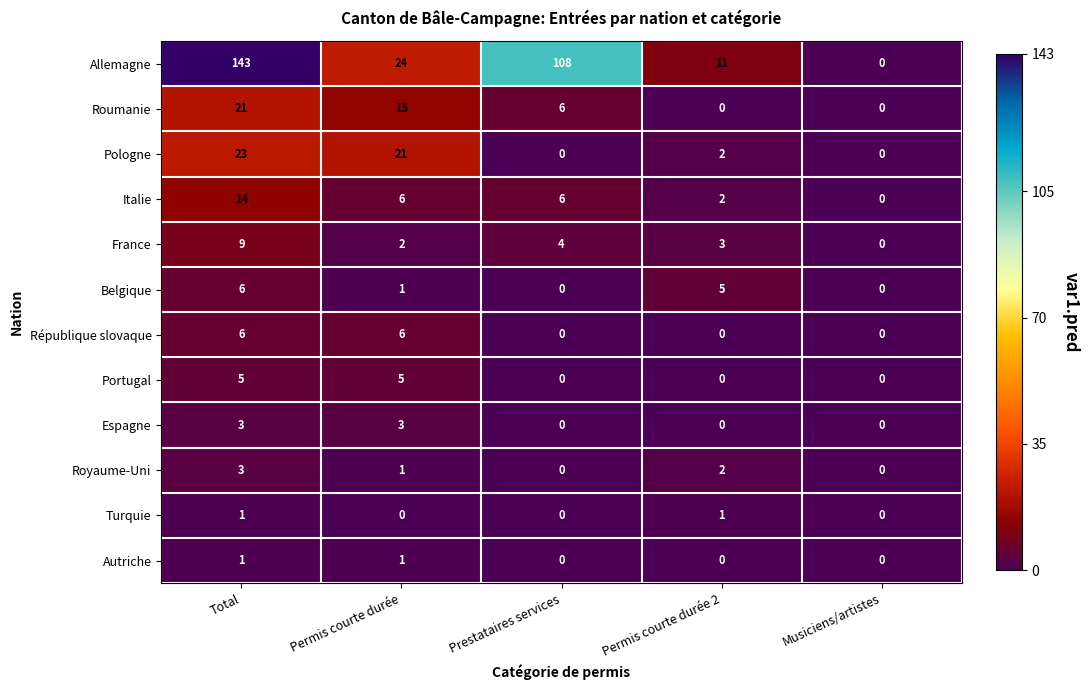

List the labels in order of Allemagne value, largest first.

Total, Prestataires services, Permis courte durée, Permis courte durée 2, Musiciens/artistes